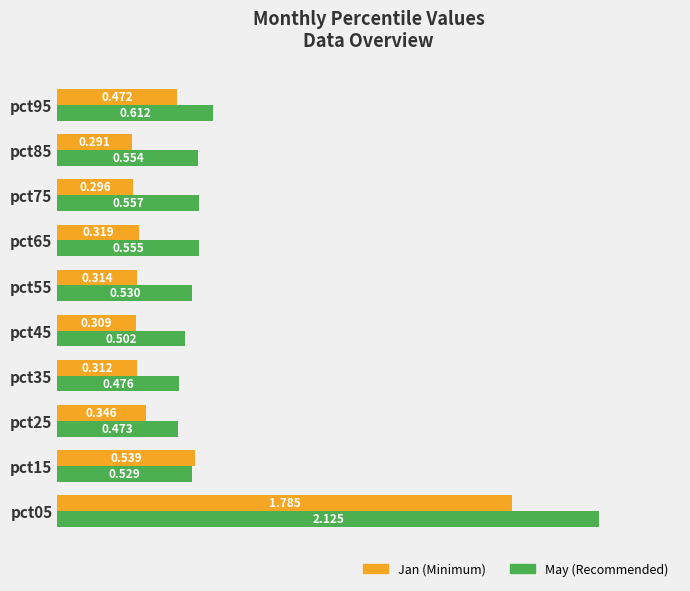

How many distinct data groups are displayed?

2